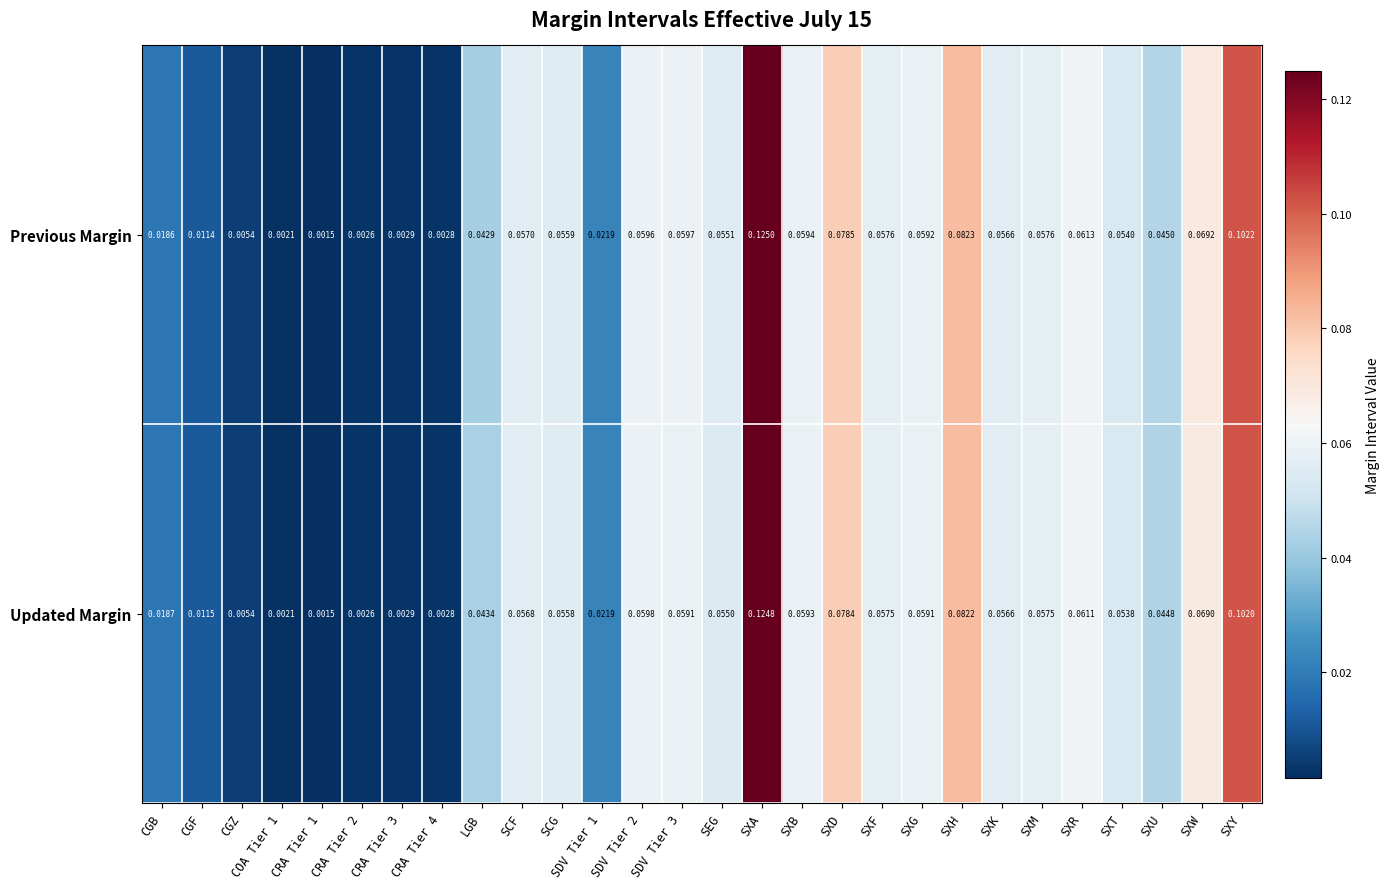

At which label does Updated Margin reach its peak?

SXA